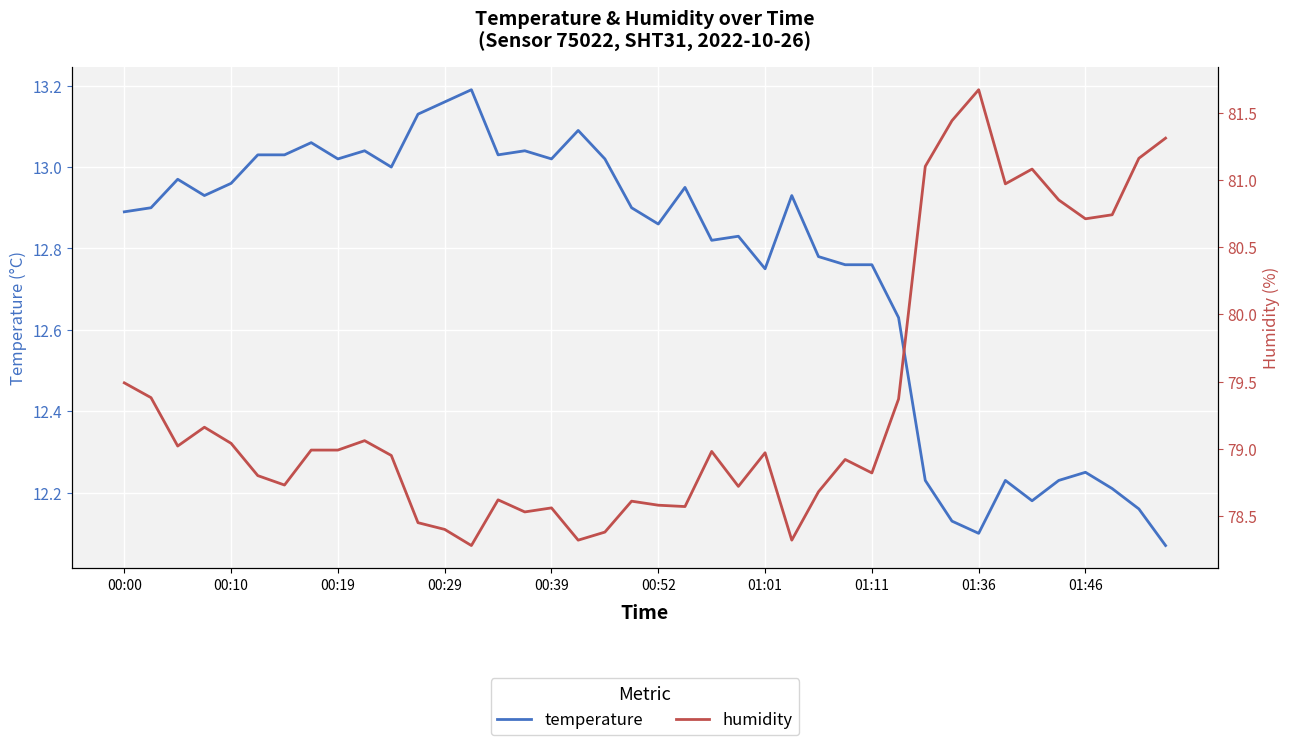

Is the value of humidity at 35 greater than the value of temperature at 27?

Yes